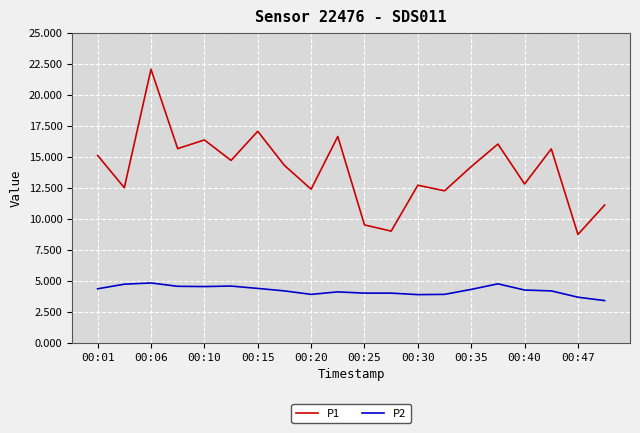

What is the minimum value for P2?

3.4